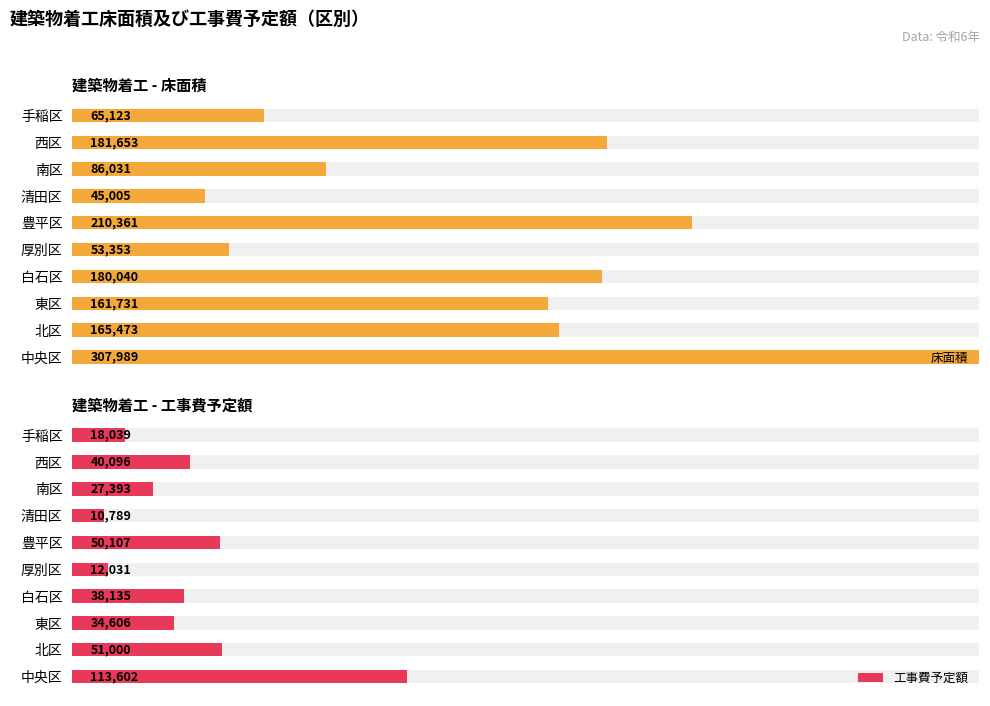

What is the difference between the highest and lowest values at 手稲区?

15.3